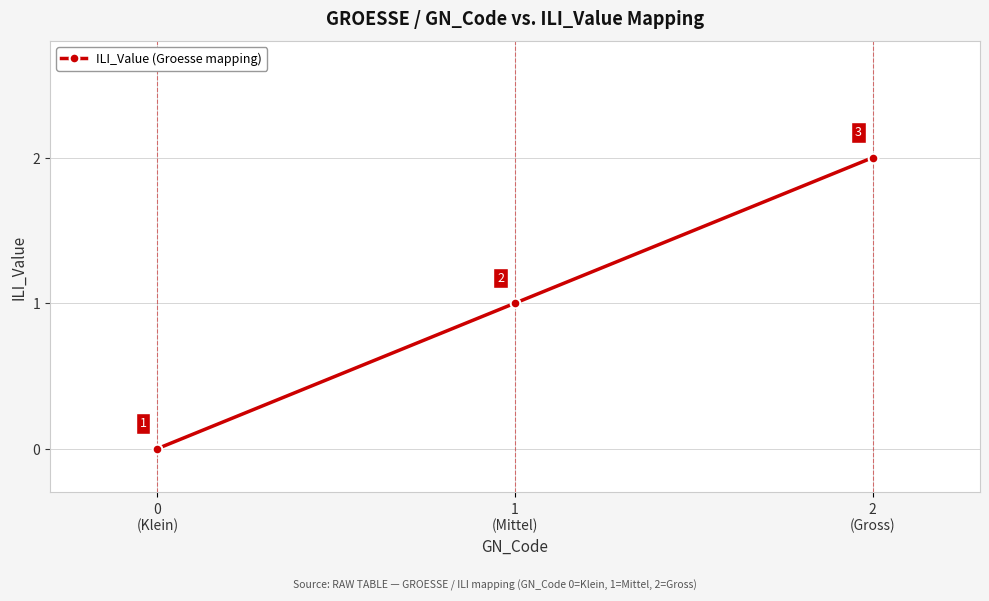

What is the label of the 1st point from the left?

0
(Klein)